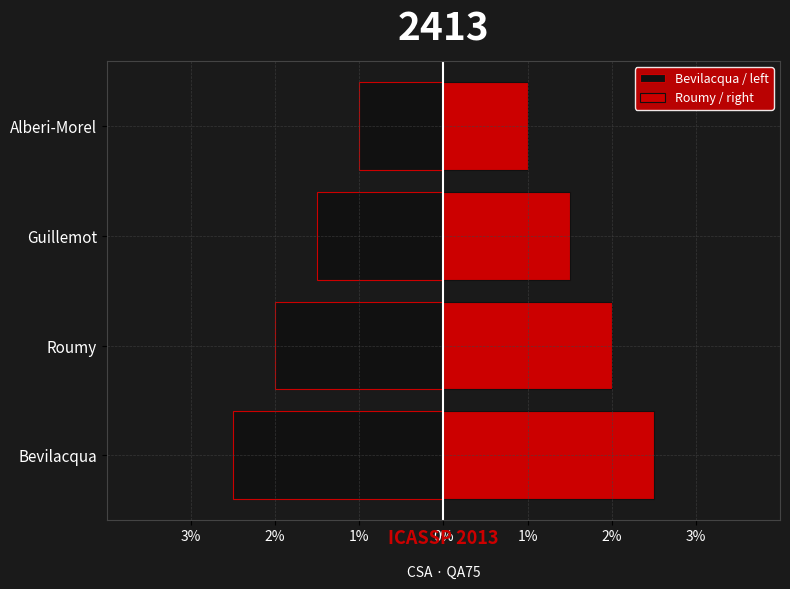

What is the sum of all Roumy / right values?

7.0